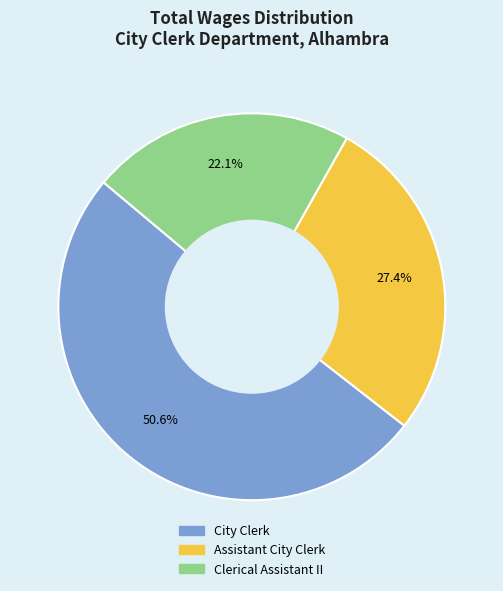

Do City Clerk and Clerical Assistant II together represent more than half of the pie?

Yes